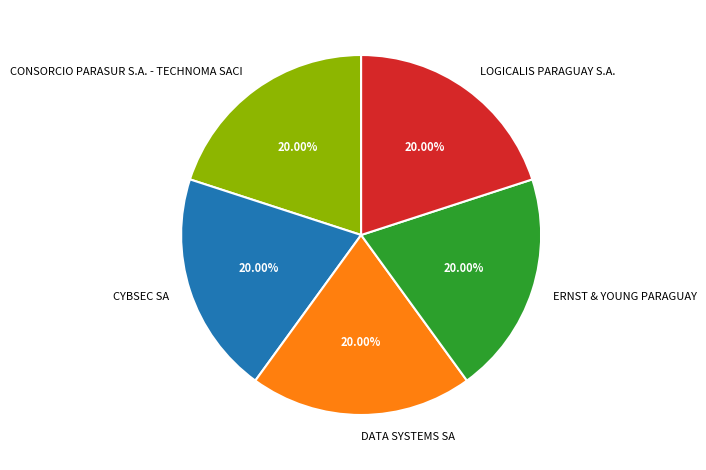

What percentage is the CONSORCIO PARASUR S.A. - TECHNOMA SACI slice, to the nearest percent?

20%